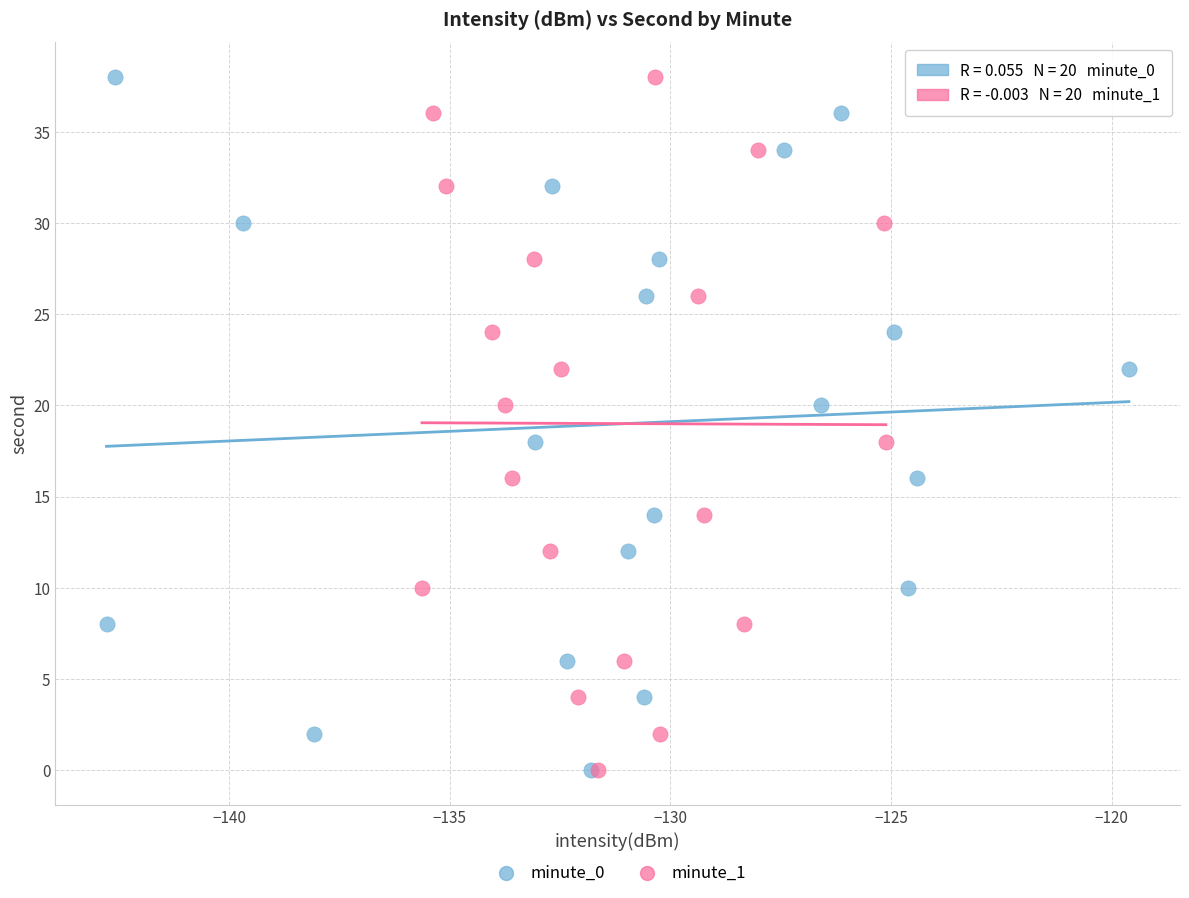

What are all the series names shown in the legend?

minute_0, minute_1